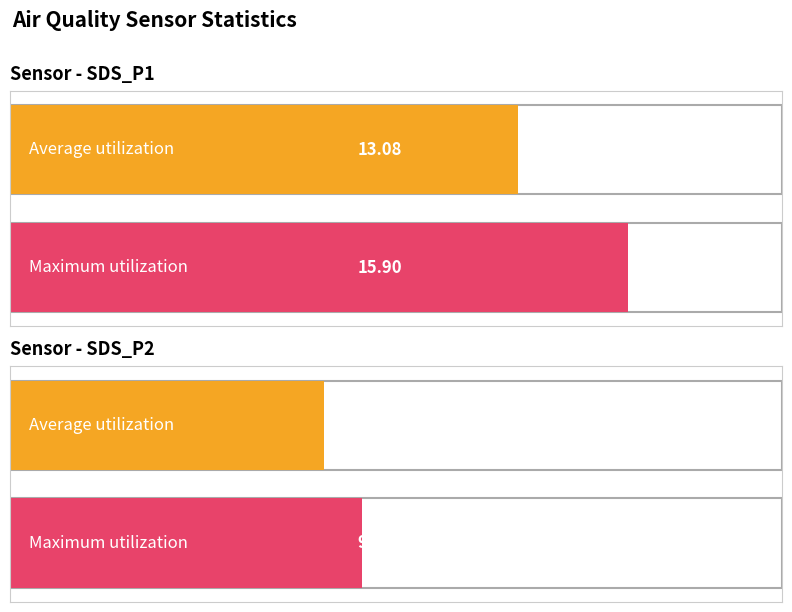

At which label does Maximum utilization reach its peak?

SDS_P1